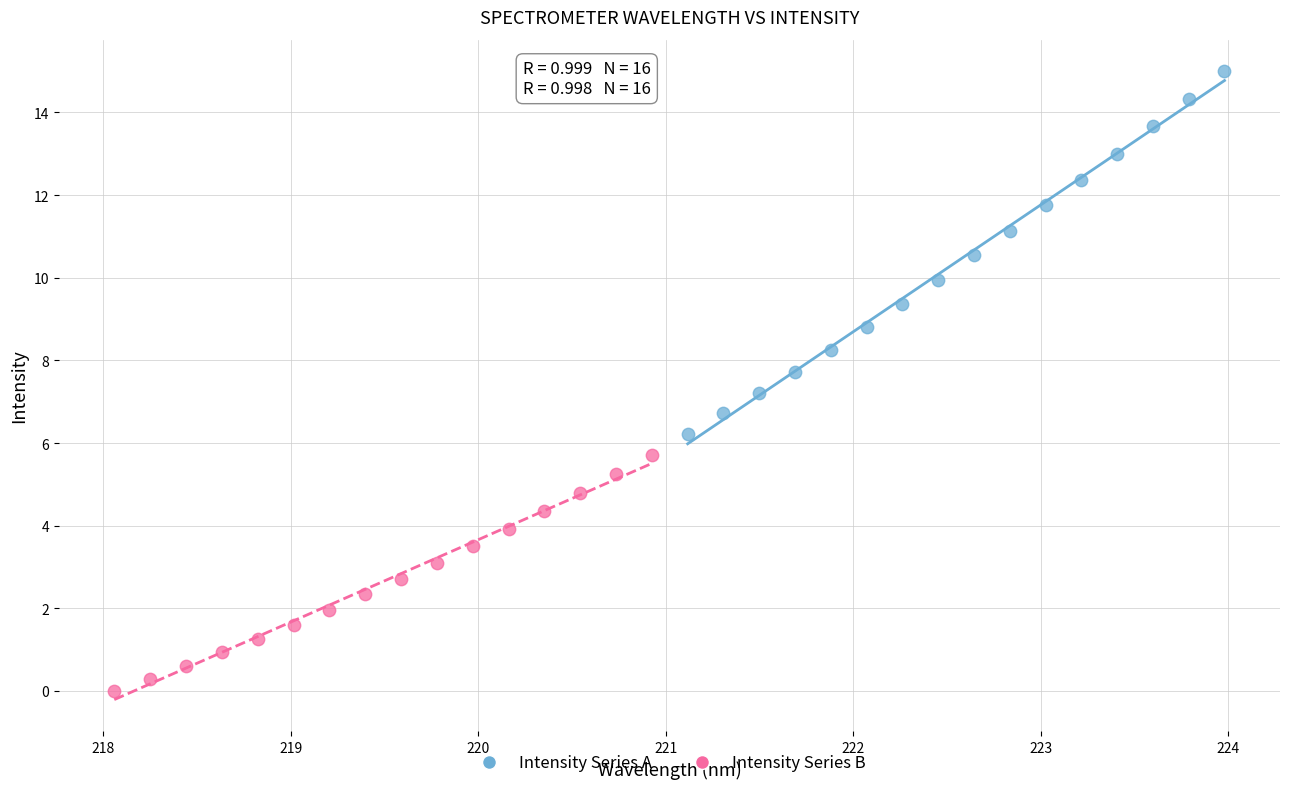

Which series has the widest spread of Y values?

Intensity Series A